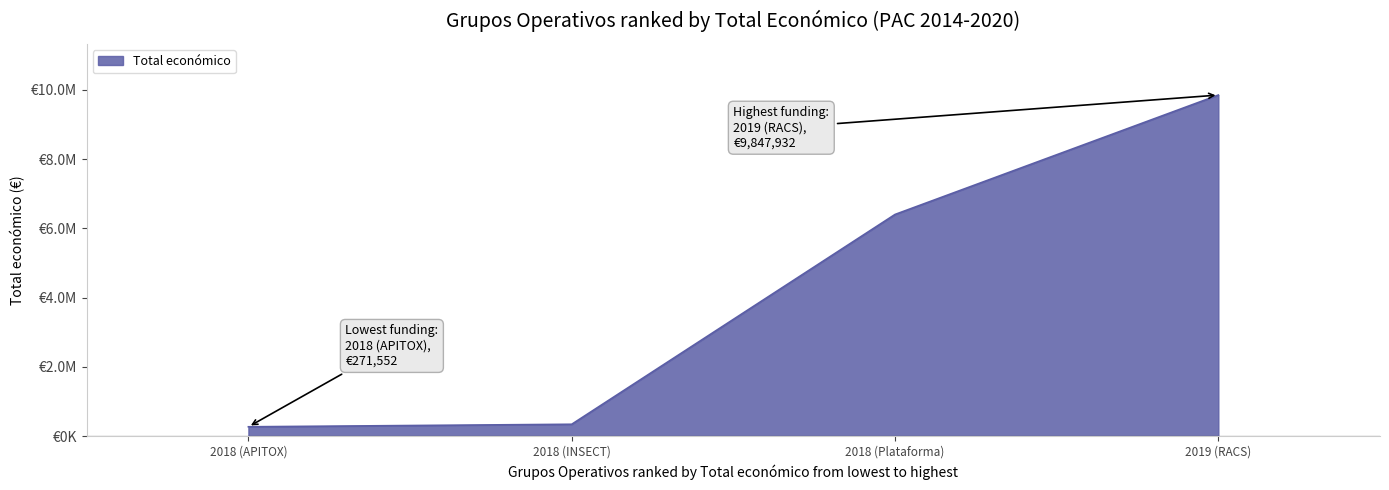

The value at 2018 (INSECT) is 220253. True or false?

False